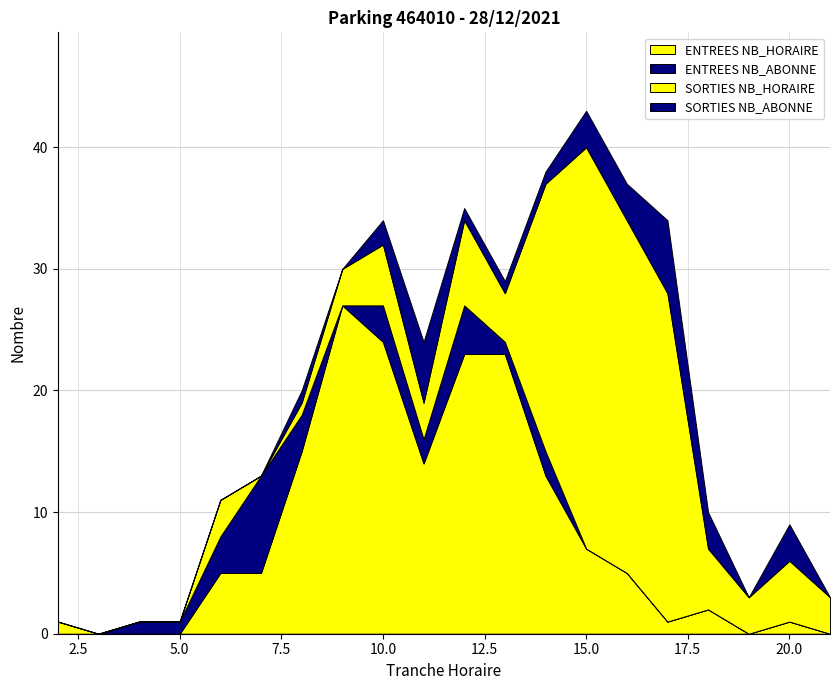

Does the chart have visible grid lines?

Yes